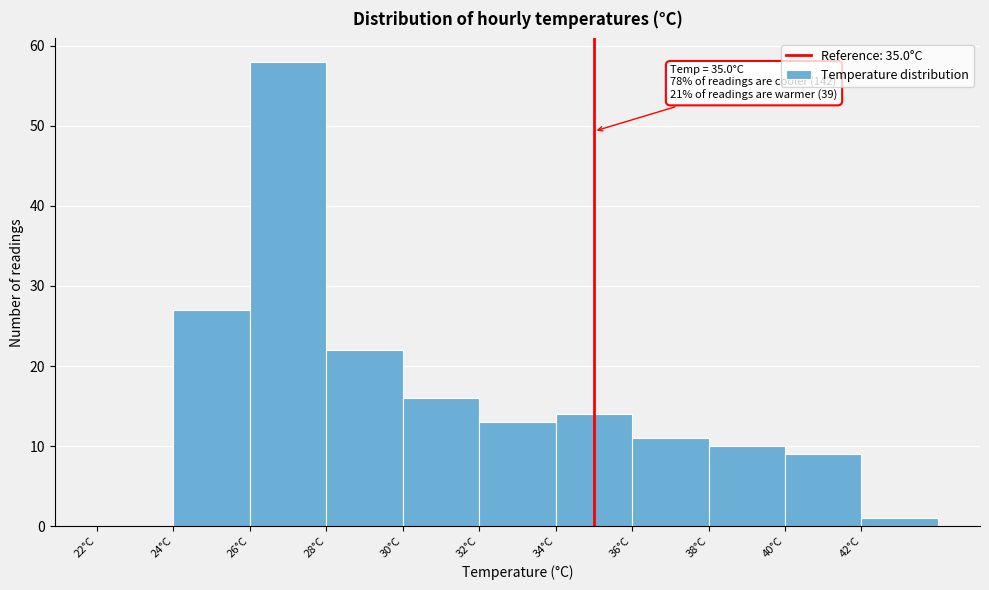

Over which range of the x-axis is the bar tallest?

26 to 28